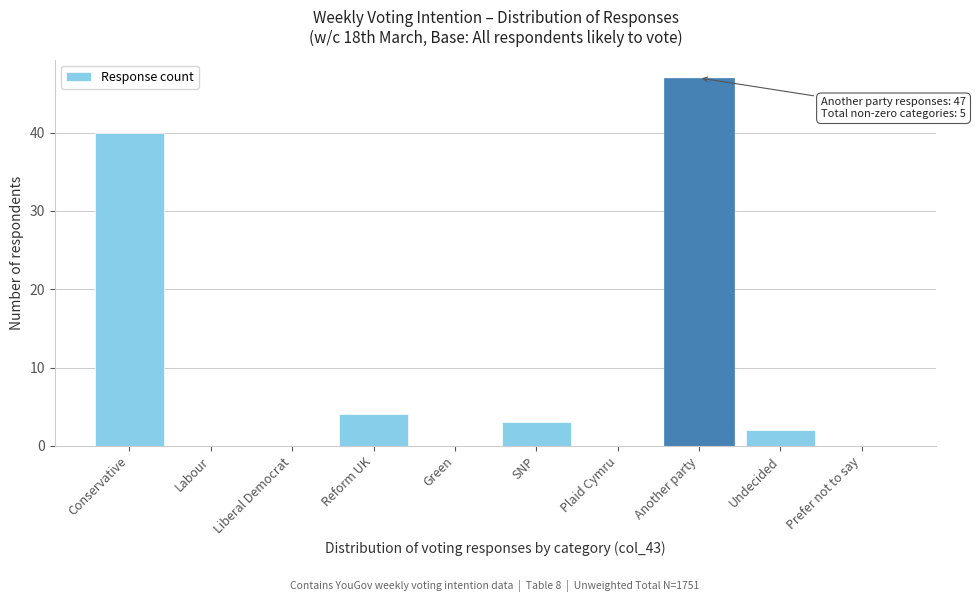

Reading right to left, extract all data points from this chart.

Prefer not to say=0	Undecided=2	Another party=47	Plaid Cymru=0	SNP=3	Green=0	Reform UK=4	Liberal Democrat=0	Labour=0	Conservative=40